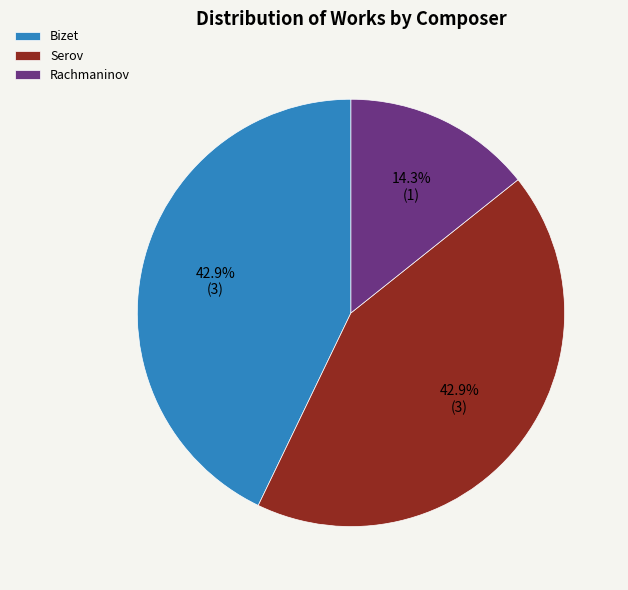

Does any single category account for the majority?

No